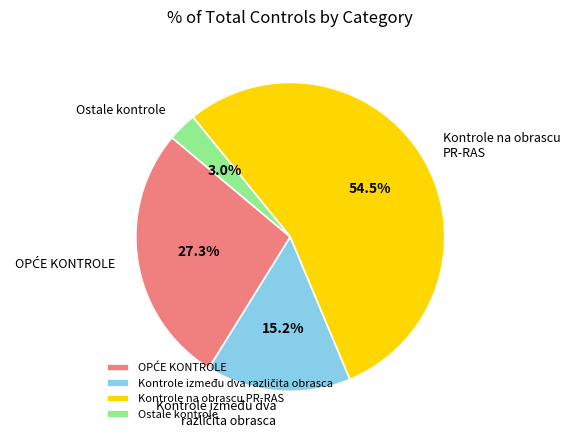

What is the smallest slice in the pie chart?

Ostale kontrole